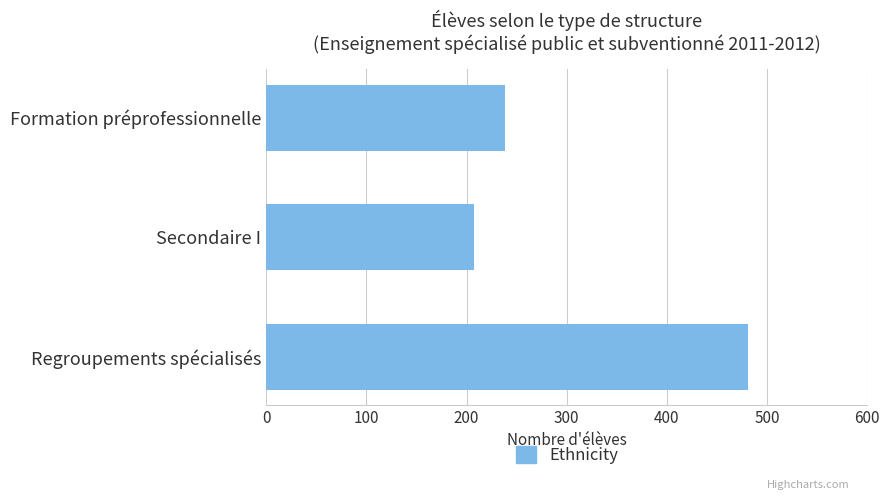

Read the value at Regroupements spécialisés.

481